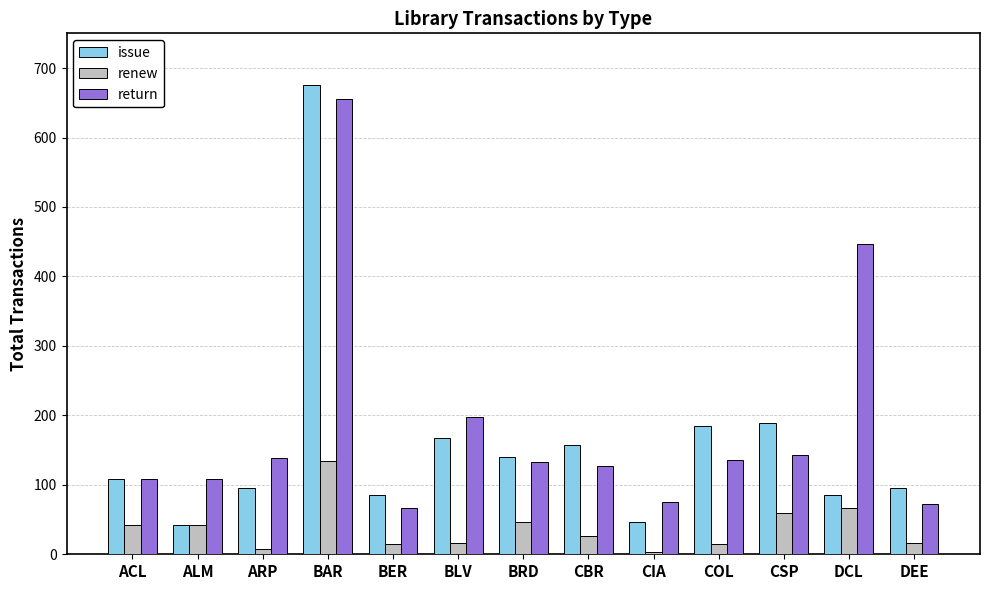

What is the average value of the renew series?

38